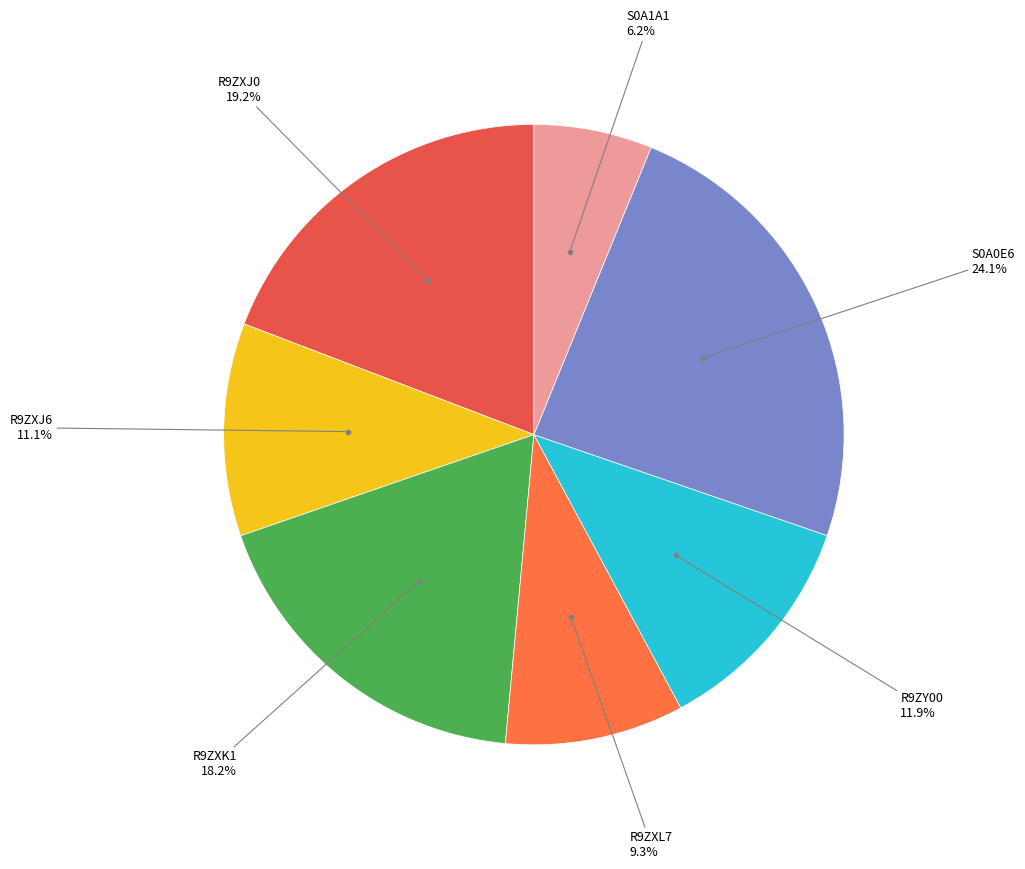

Approximately how many times larger is the value at R9ZY00 compared to R9ZXJ0?

0.6